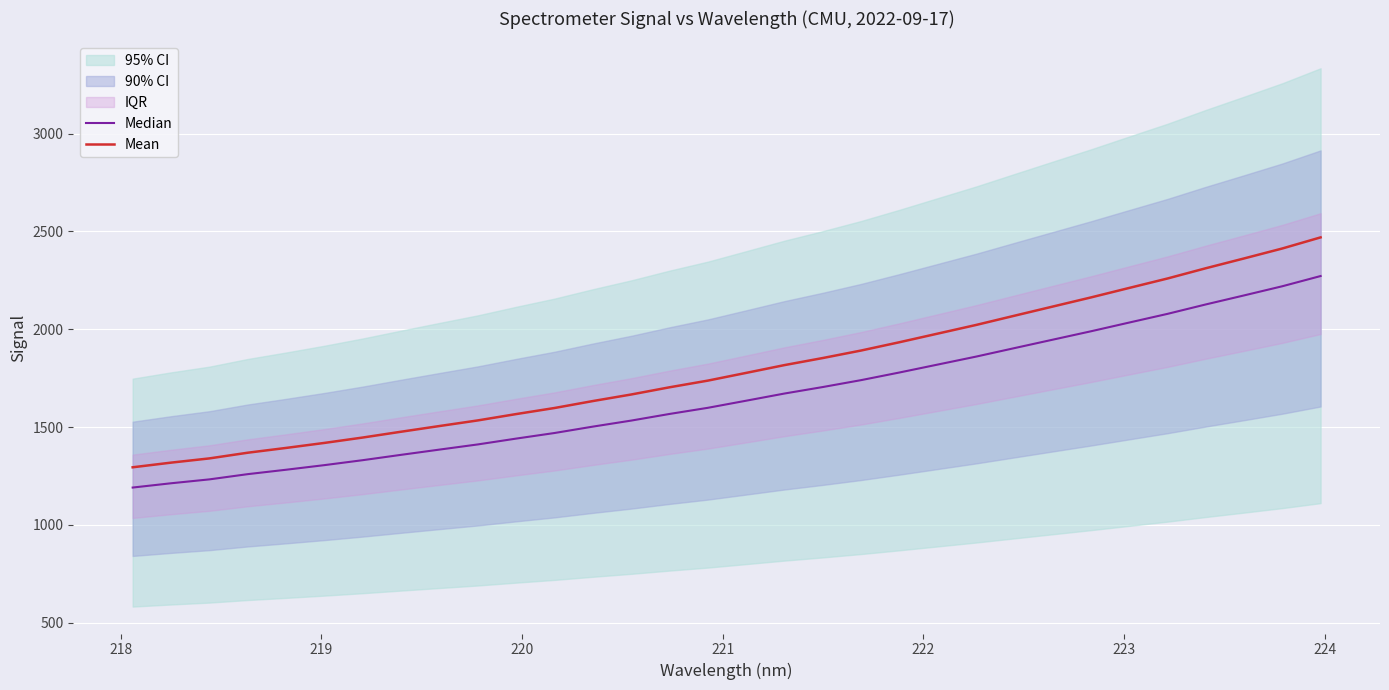

What is the minimum value for Mean?

1294.4